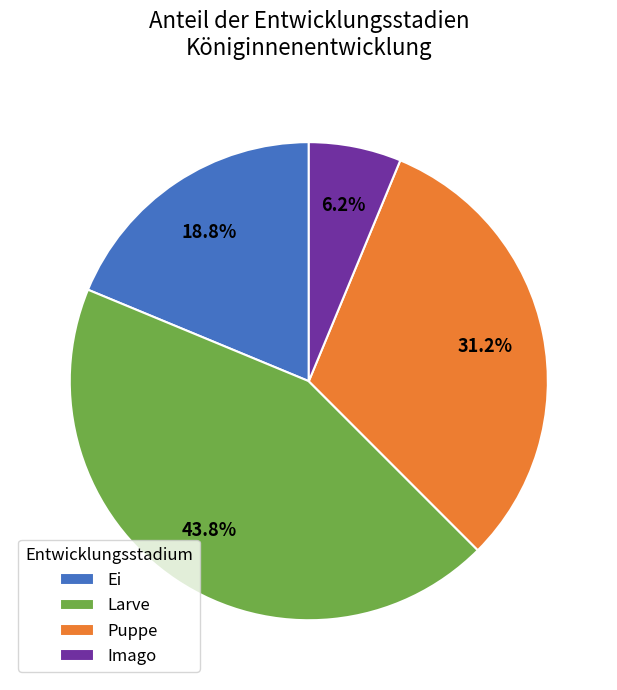

What percentage is the Larve slice, to the nearest percent?

44%